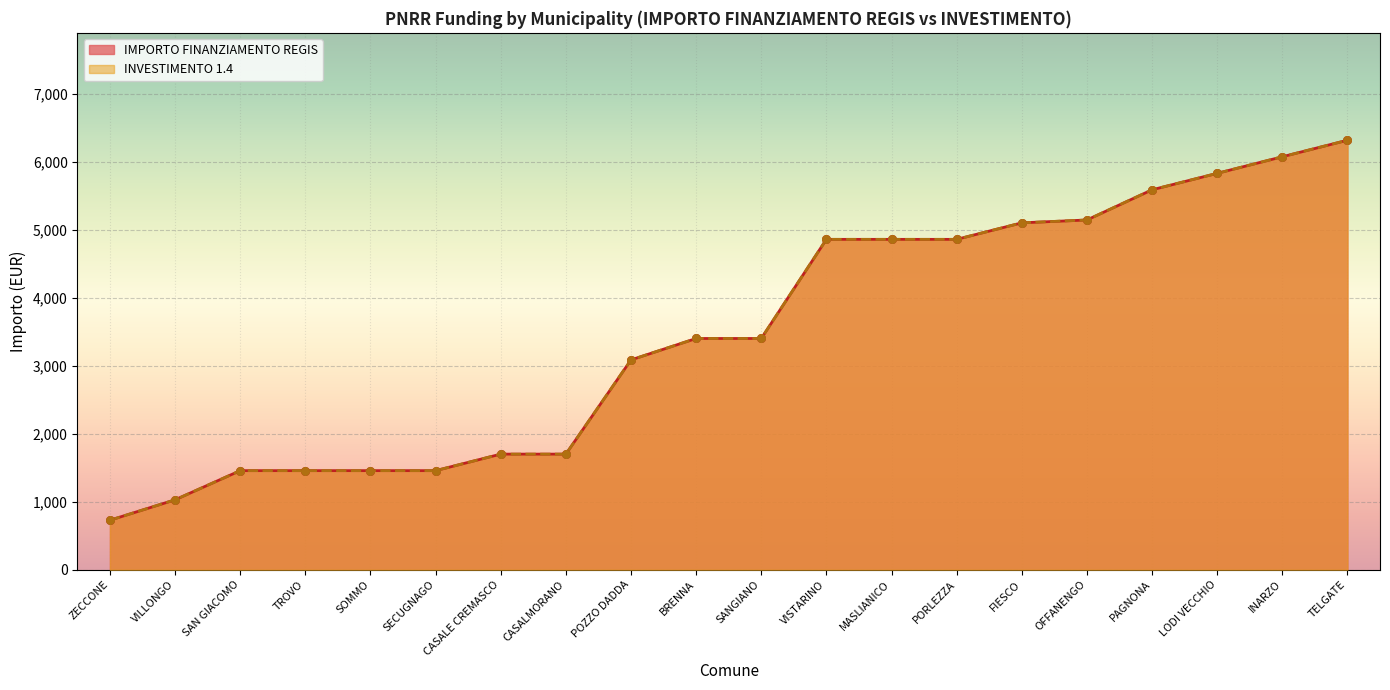

What is the total value across all series at SAN GIACOMO?

2916